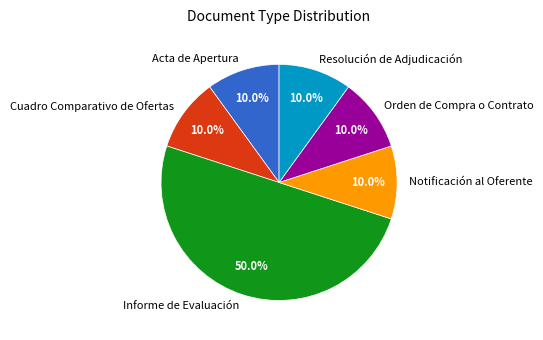

Approximately how many times larger is the value at Orden de Compra o Contrato compared to Cuadro Comparativo de Ofertas?

1.0